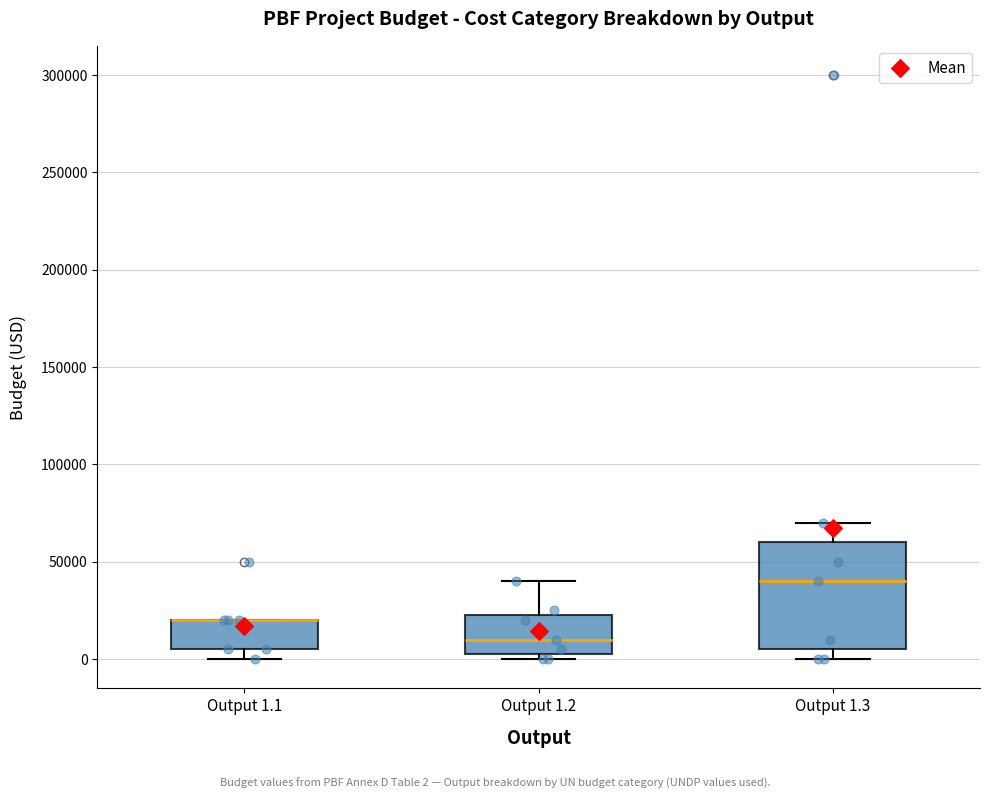

Reading left to right, transcribe this box plot: for each box, give where its median line is, the range the box spans, and where its two whiskers end, as read against the y-axis. The values are not printed on the chart, so give them approximately, as read against the axis.

Output 1.1: median 20000 (drawn on the box's upper edge), box 5000 to 20000, whiskers 0 to 20000
Output 1.2: median 10000, box 5000 to 25000, whiskers 0 to 40000
Output 1.3: median 40000, box 5000 to 60000, whiskers 0 to 70000